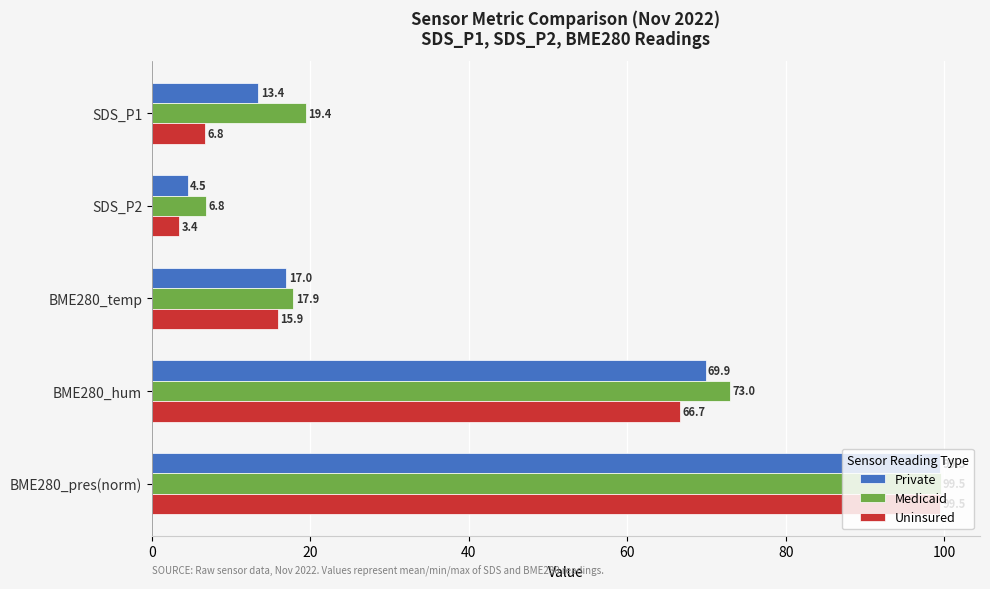

Which series has the largest total across all categories?

Medicaid